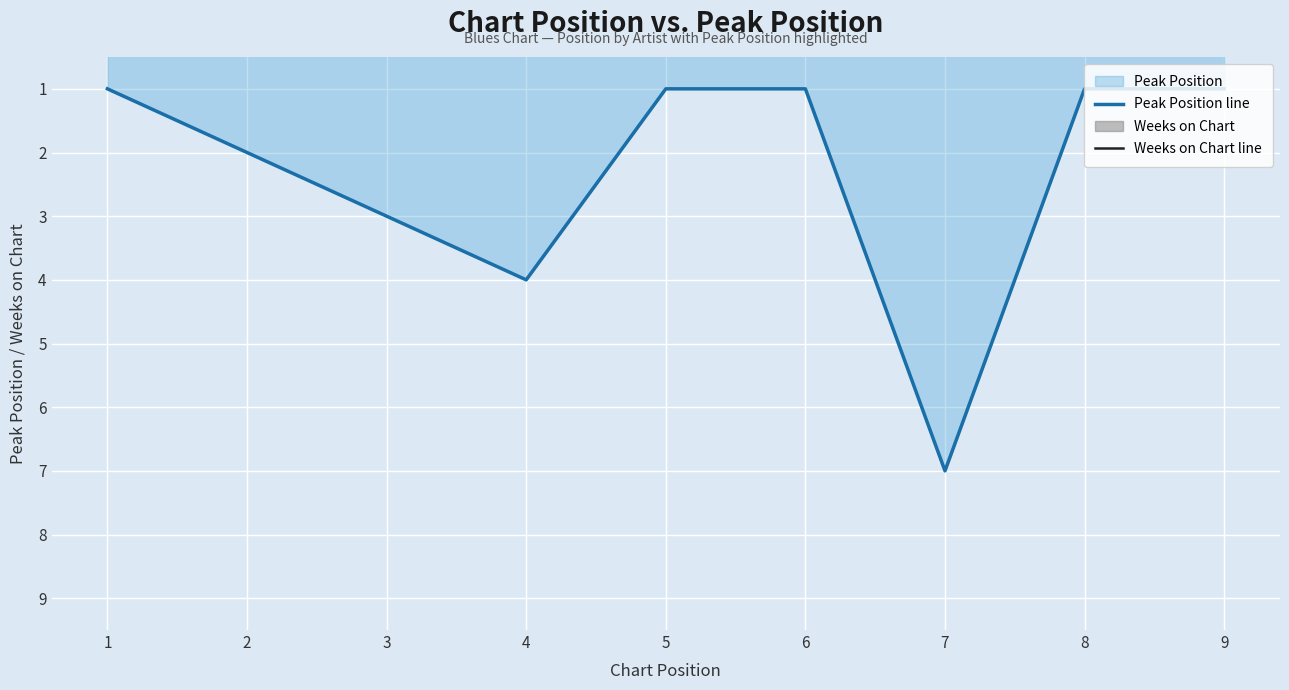

Is it true that Peak Position line equals 0 at 1?

False